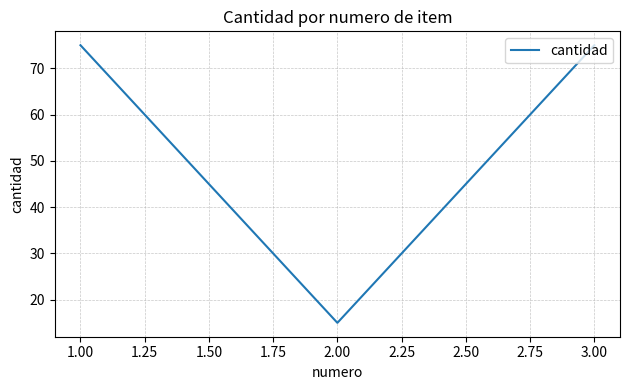

Reading left to right, transcribe all the data shown in this chart.

75	15	75